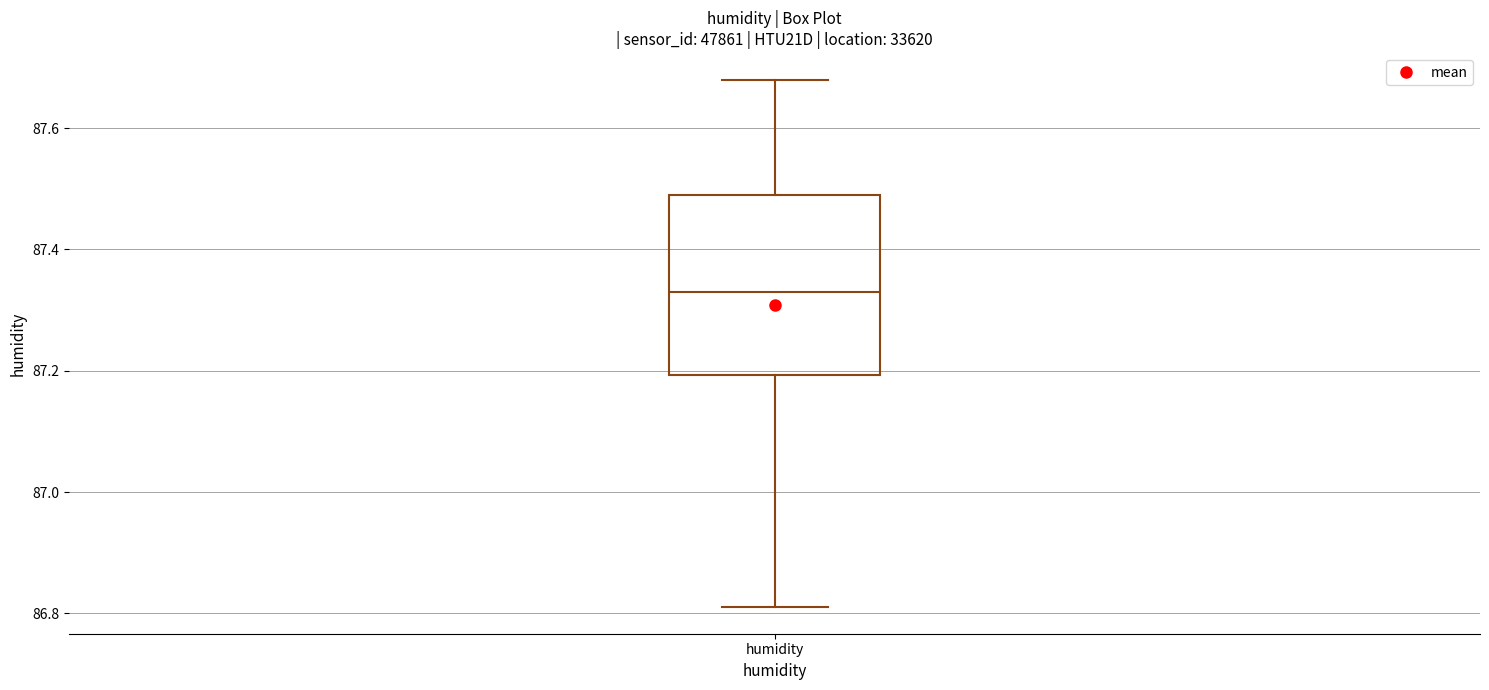

Read this box plot against the y-axis: the position of the median line, the range covered by the box, and the ends of both whiskers. The values are not printed on the chart, so give them approximately, as read against the axis.

median 87.34, box 87.20 to 87.50, whiskers 86.82 to 87.68